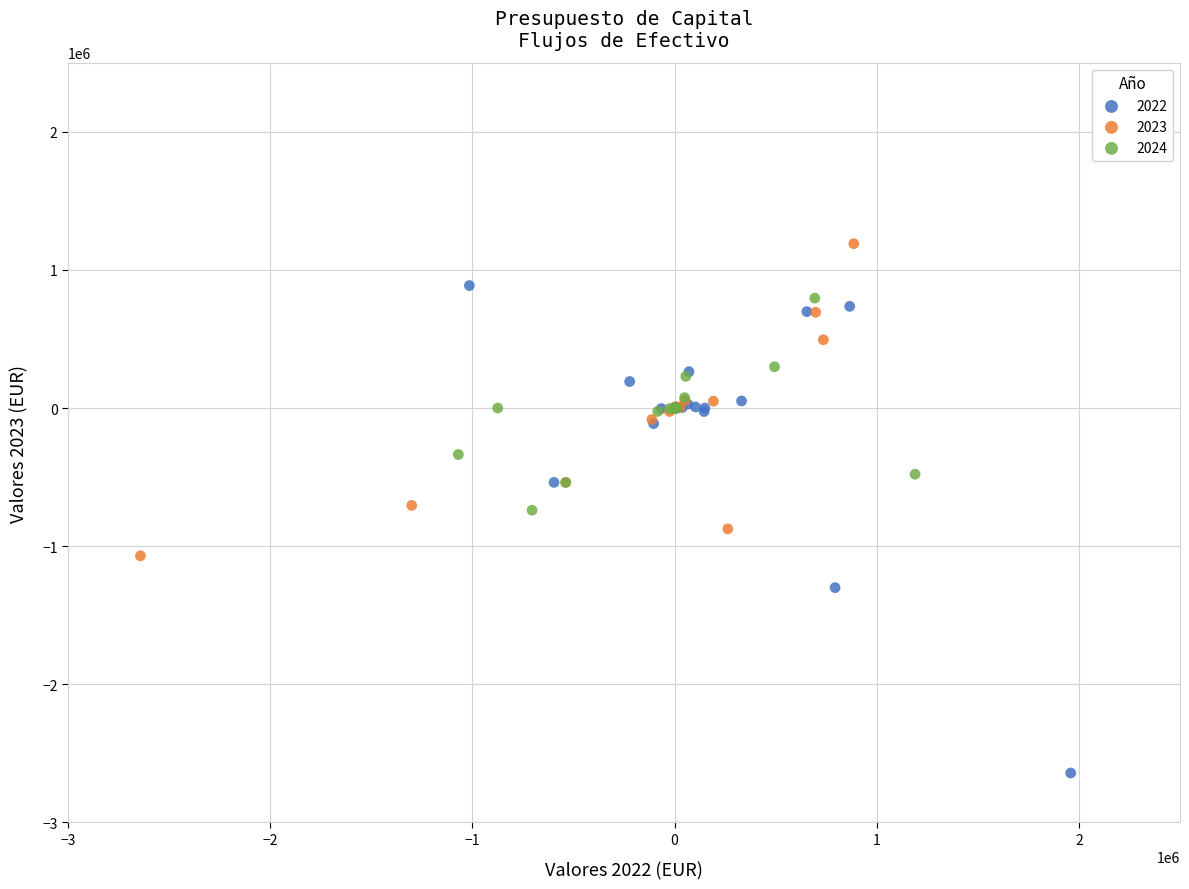

Which series contains the lowest Y value?

2022